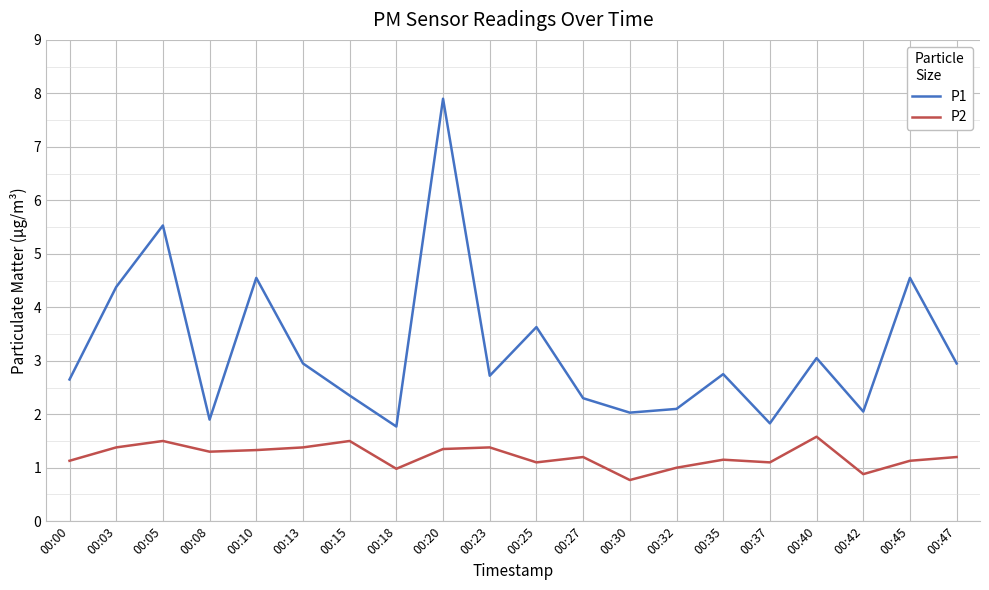

Which series has the largest total across all categories?

P1